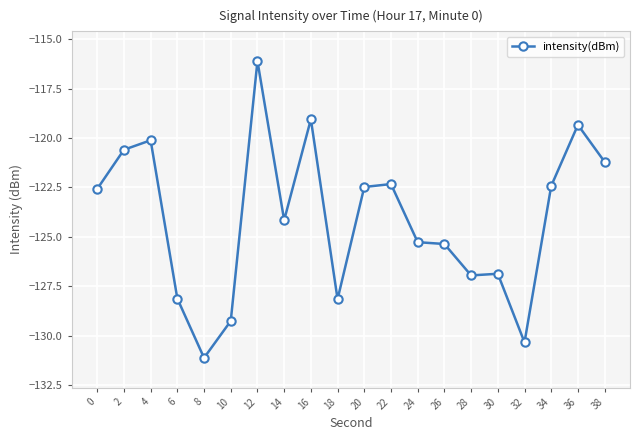

What is the value of the 12th point from the left?

-122.3